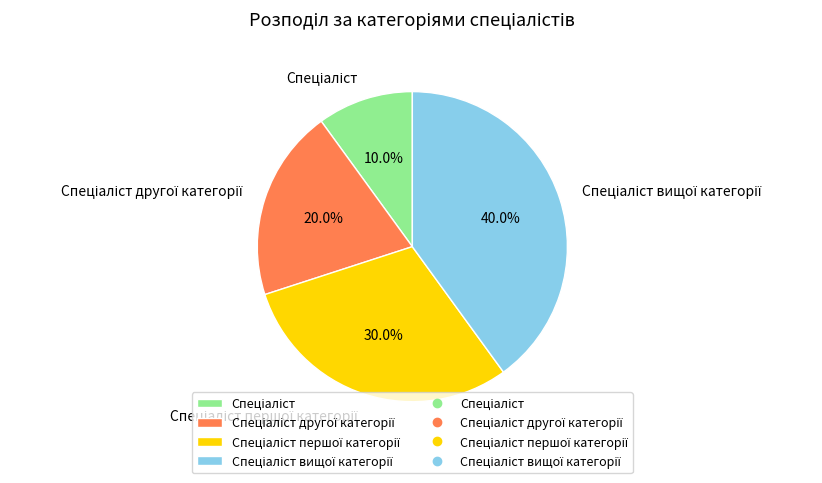

Count the number of slices in the pie.

4